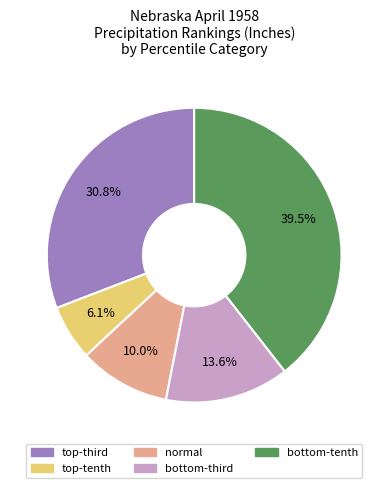

Does any single category account for the majority?

No